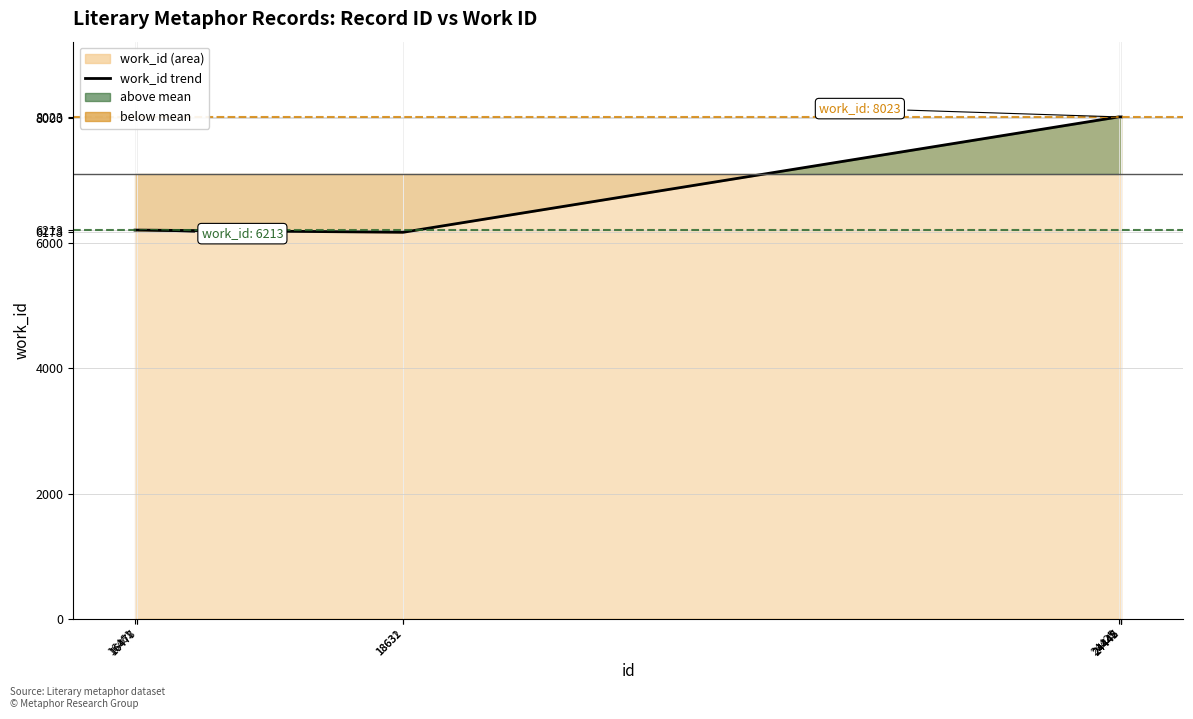

What is the sum of all values?

71110